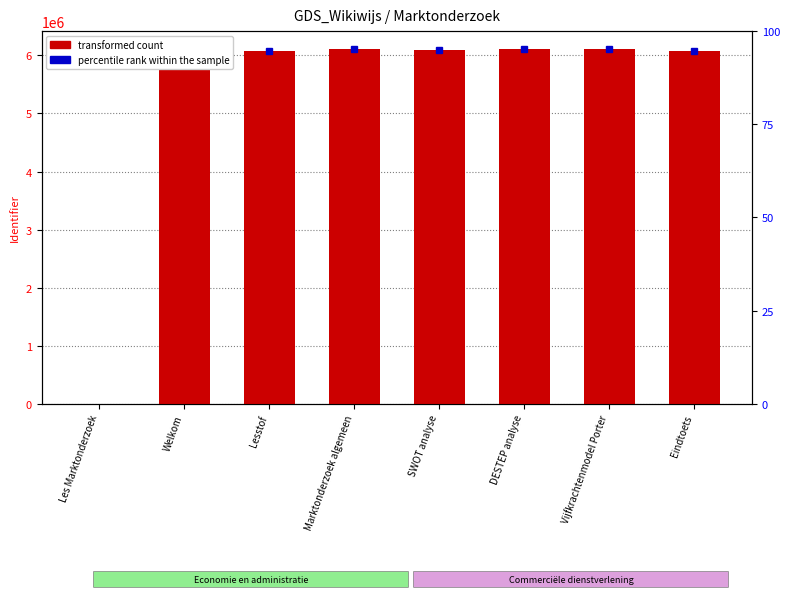

Reading left to right, transcribe all the data shown in this chart.

Les Marktonderzoek=0	Welkom=6074945	Lesstof=6074946	Marktonderzoek algemeen=6113187	SWOT analyse=6086076	DESTEP analyse=6112341	Vijfkrachtenmodel Porter=6113145	Eindtoets=6074955